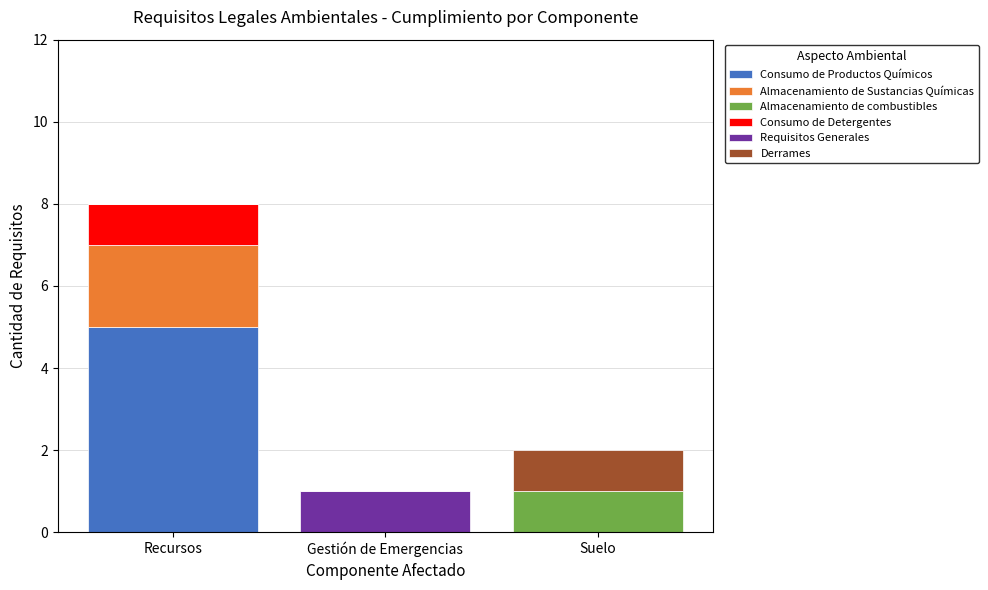

What is the maximum value for Consumo de Productos Químicos?

5